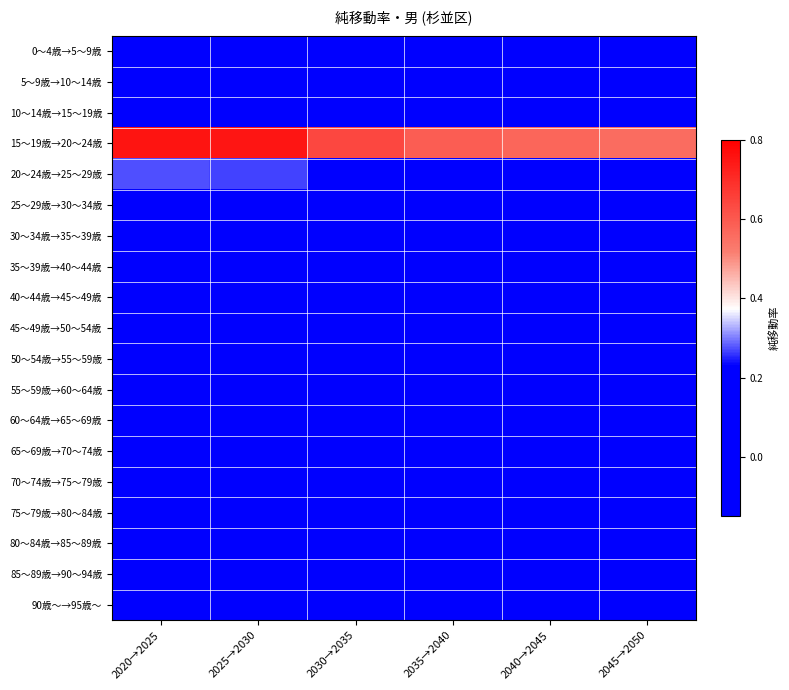

How many data points does each series have?

6